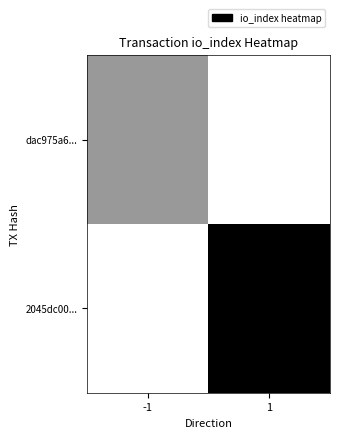

Reading left to right, what are all the values shown in this chart?

dac975a6...: -1=2	1=0
2045dc00...: -1=0	1=5